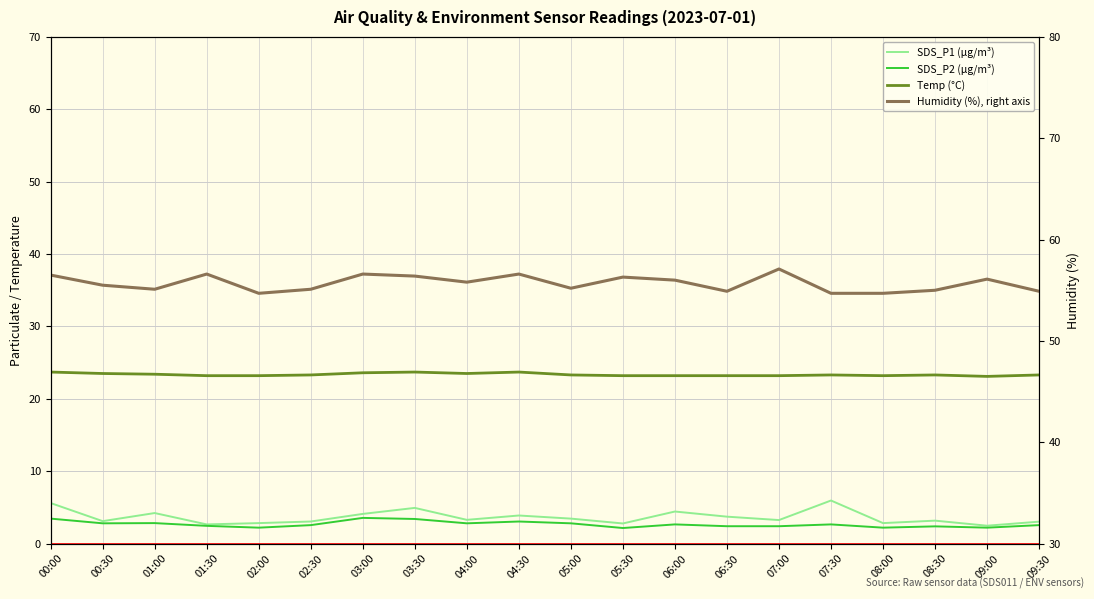

What is the maximum value for Humidity (%), right axis?

57.1